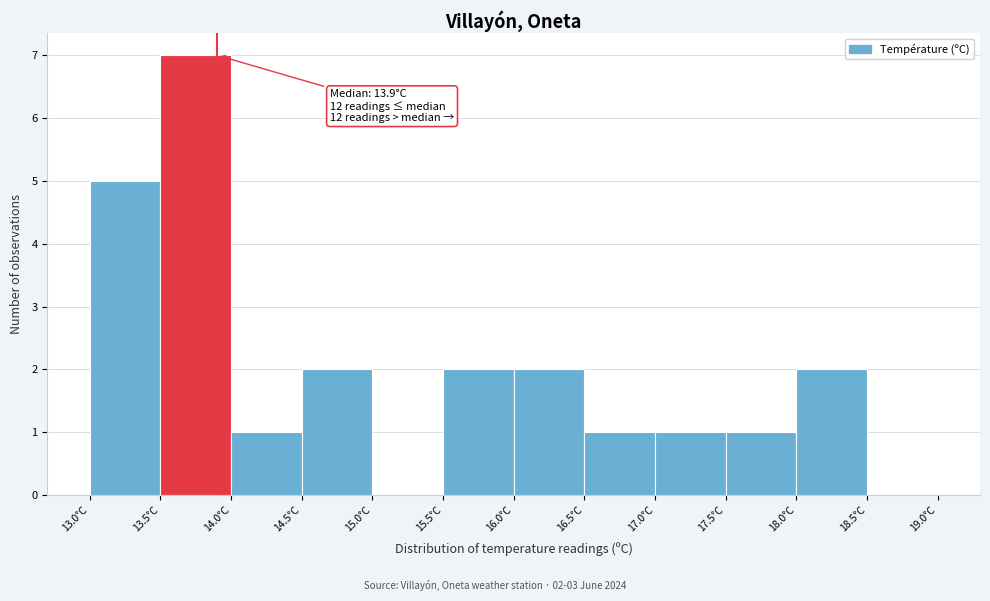

Which range on the x-axis has the tallest bar?

13.5 to 14.0